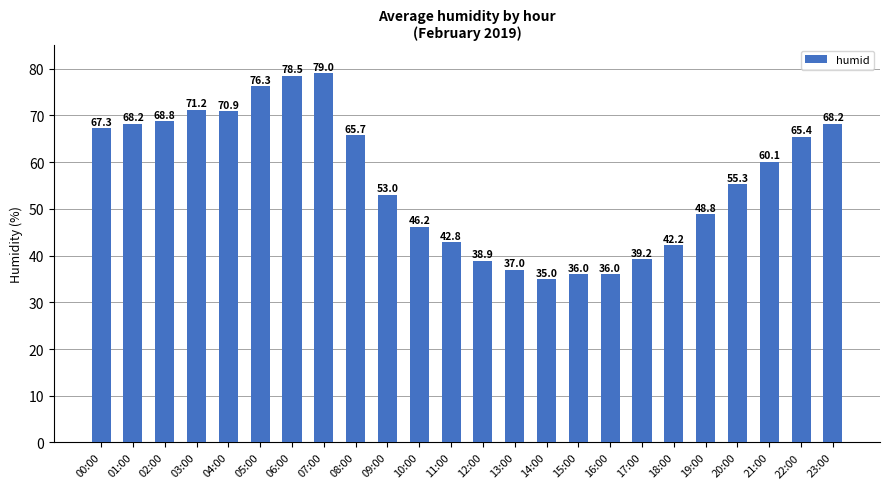

What is the change in value from 12:00 to 13:00?

-1.9